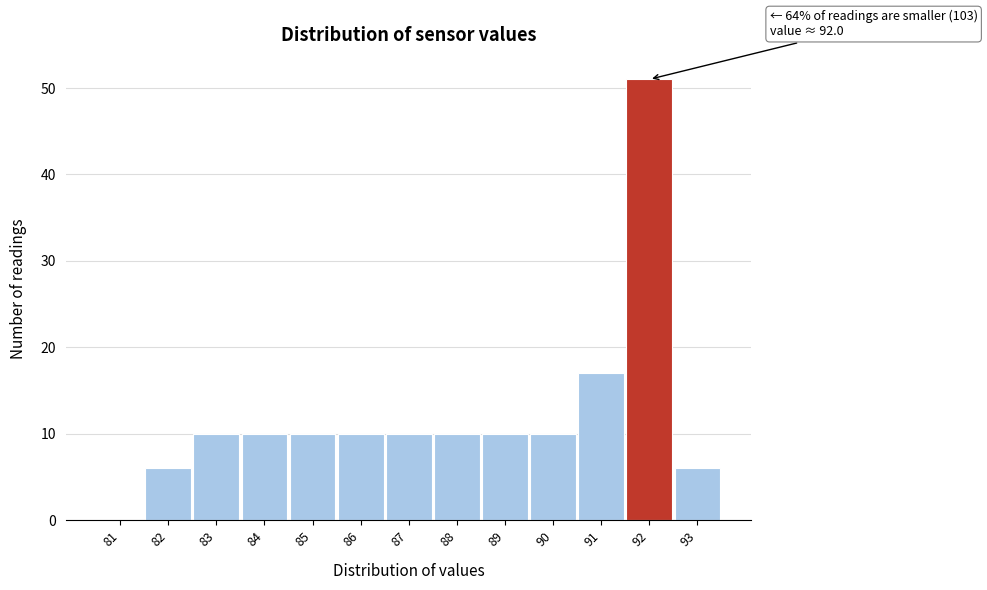

Over which range of the x-axis is the bar tallest?

91.5 to 92.5